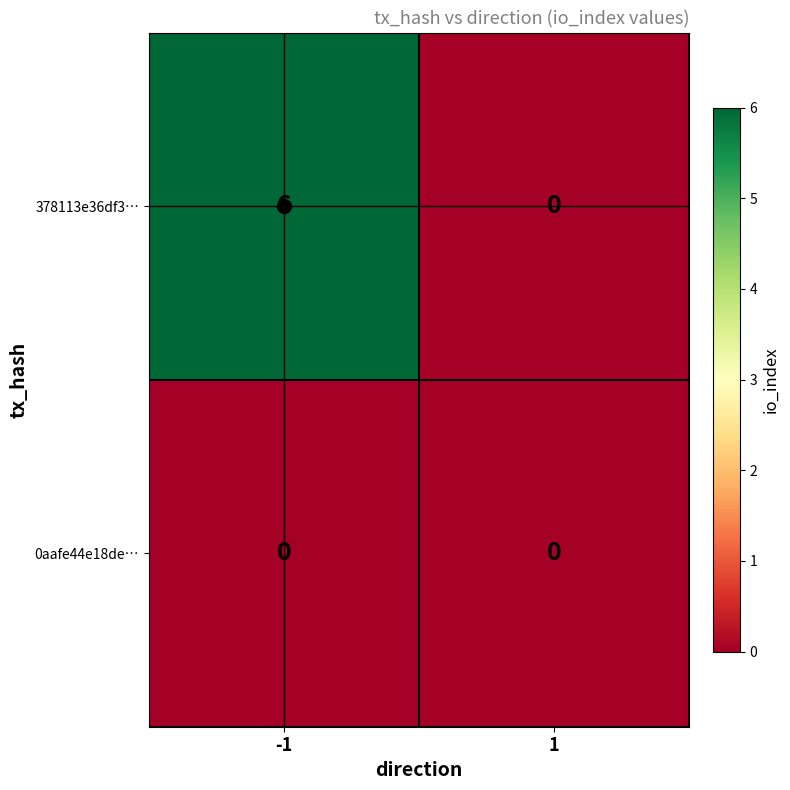

True or false: 378113e36df3… has a value of 4 at 1.

False